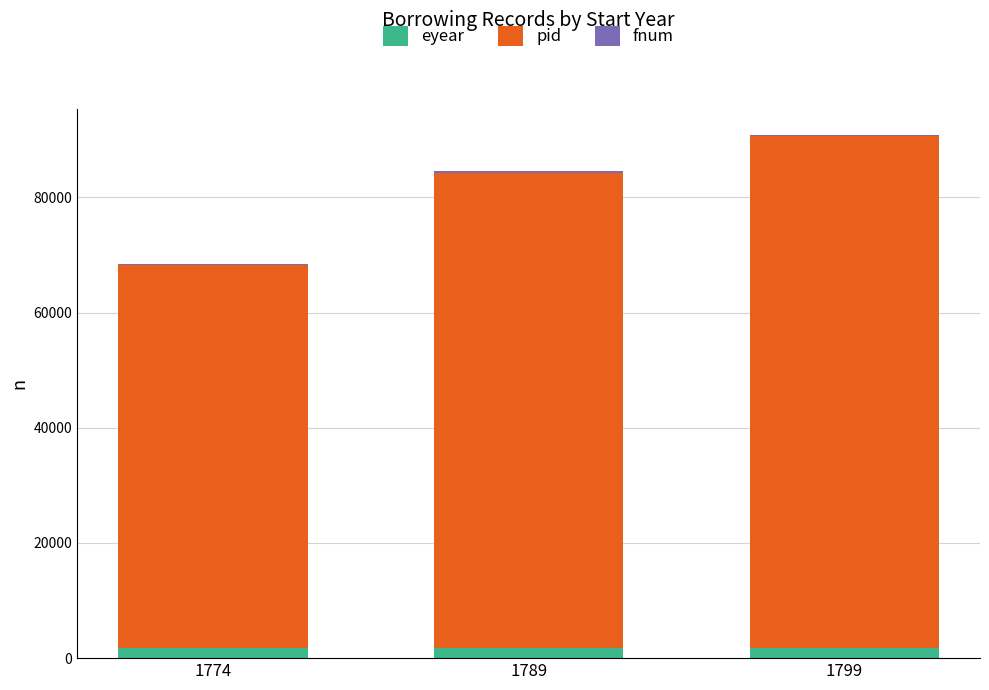

How many data points does each series have?

3